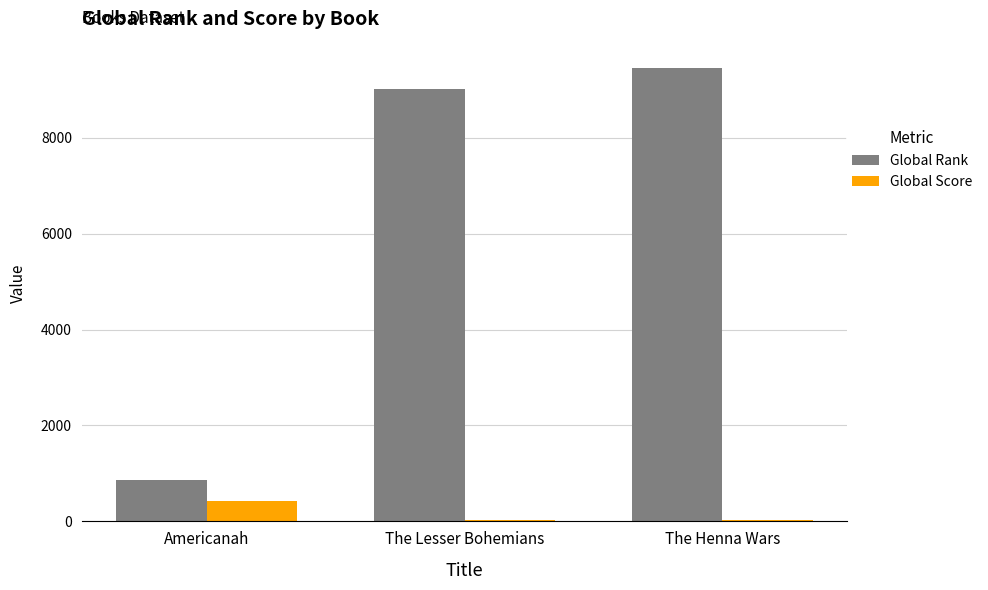

Where is Global Rank nearest to the value 5158?

The Lesser Bohemians